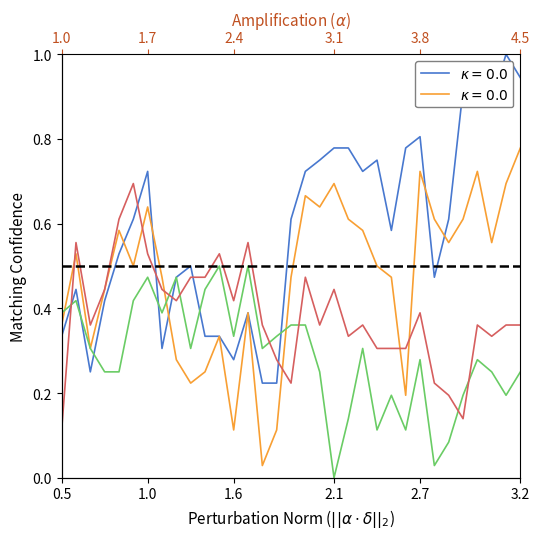

How many lines are shown in the chart?

4